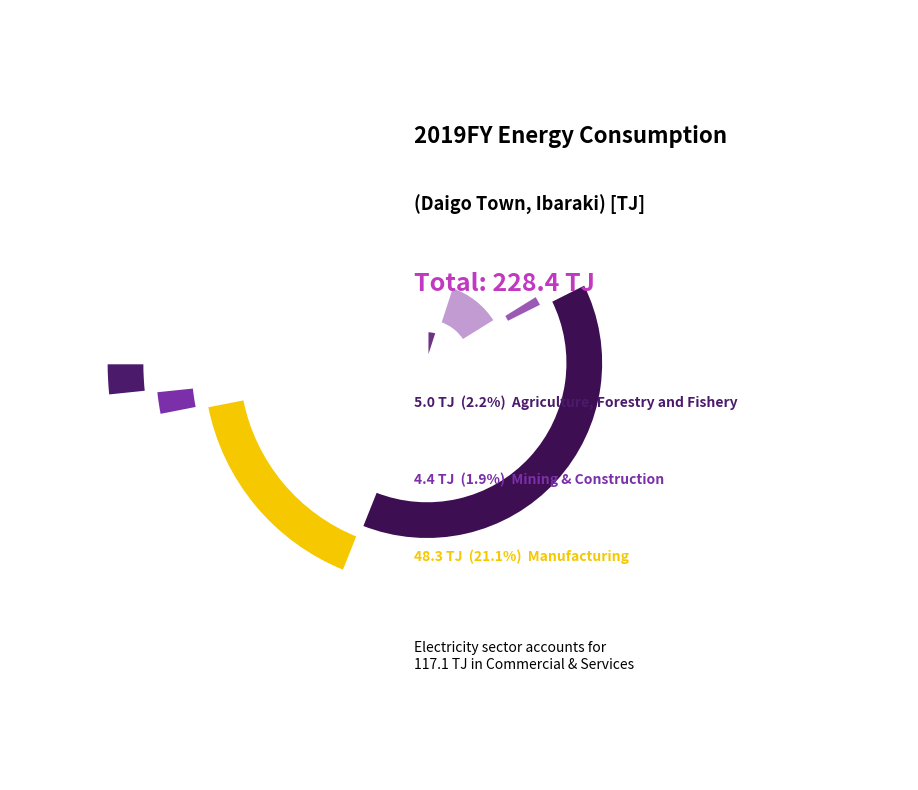

Between Medical & Welfare and Commercial & Services, which is larger?

Commercial & Services